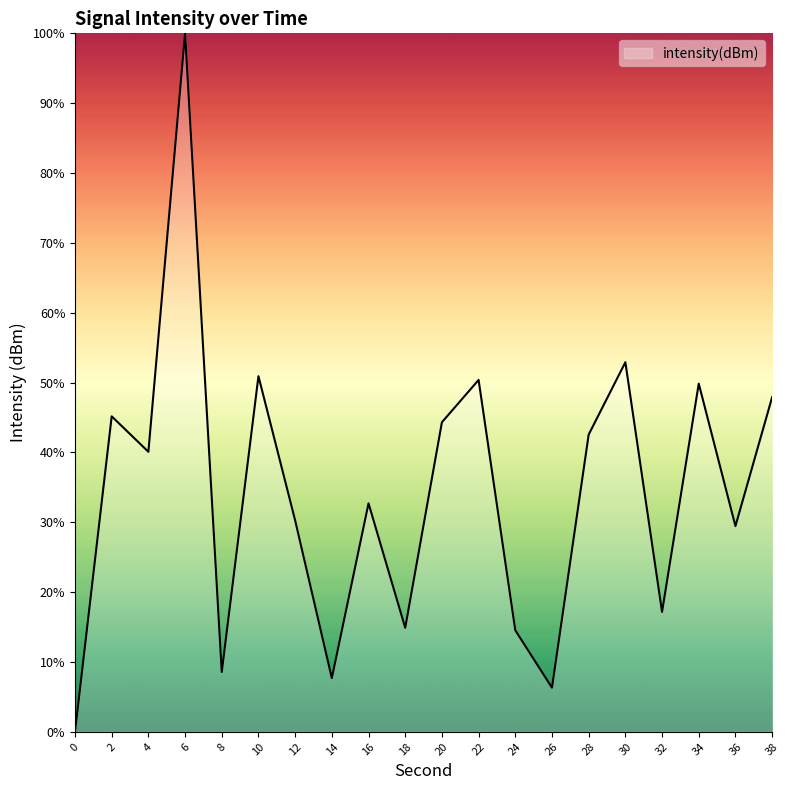

What is the change in value from 6 to 8?

-91.4